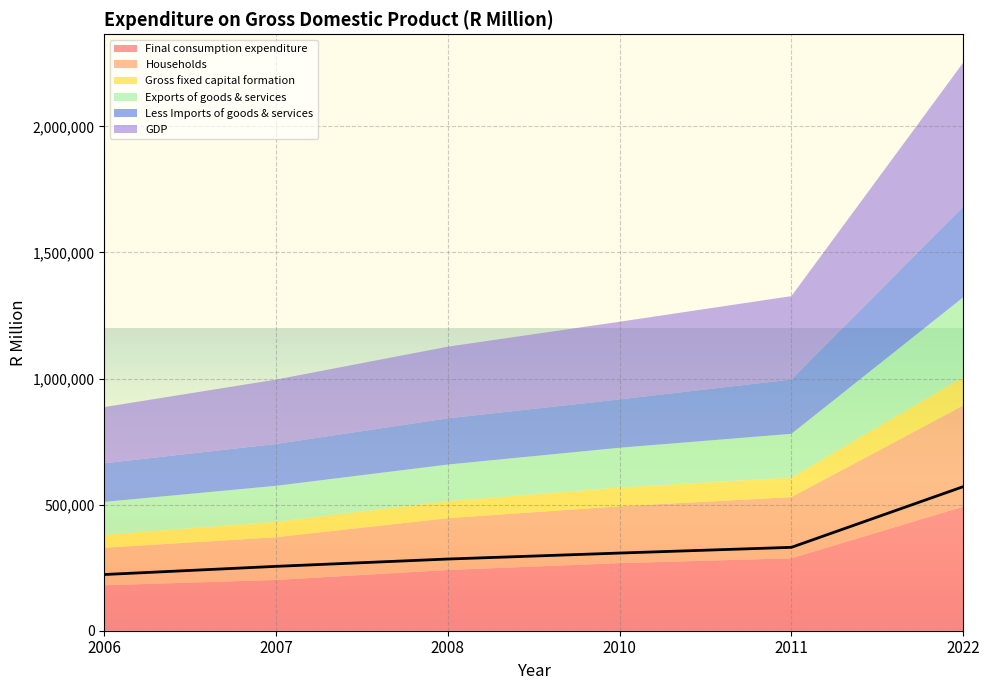

Reading left to right, extract all data points from this chart.

Final consumption expenditure: 180244	201259	240831	267951	287164	492025
Households: 148766	169522	205400	225396	242647	400889
Gross fixed capital formation: 51695	61239	67529	74395	77567	112806
Exports of goods & services: 130254	142580	145170	157790	173405	316181
Less Imports of goods & services: 152931	165910	183113	191609	215234	359158
GDP: 222870	255211	284254	307957	330647	571194